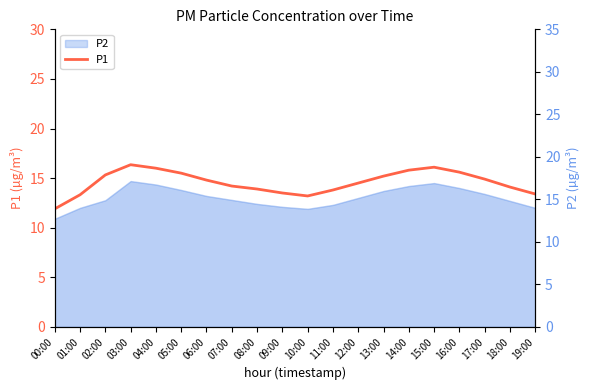

What is the label of the 16th point from the right?

04:00